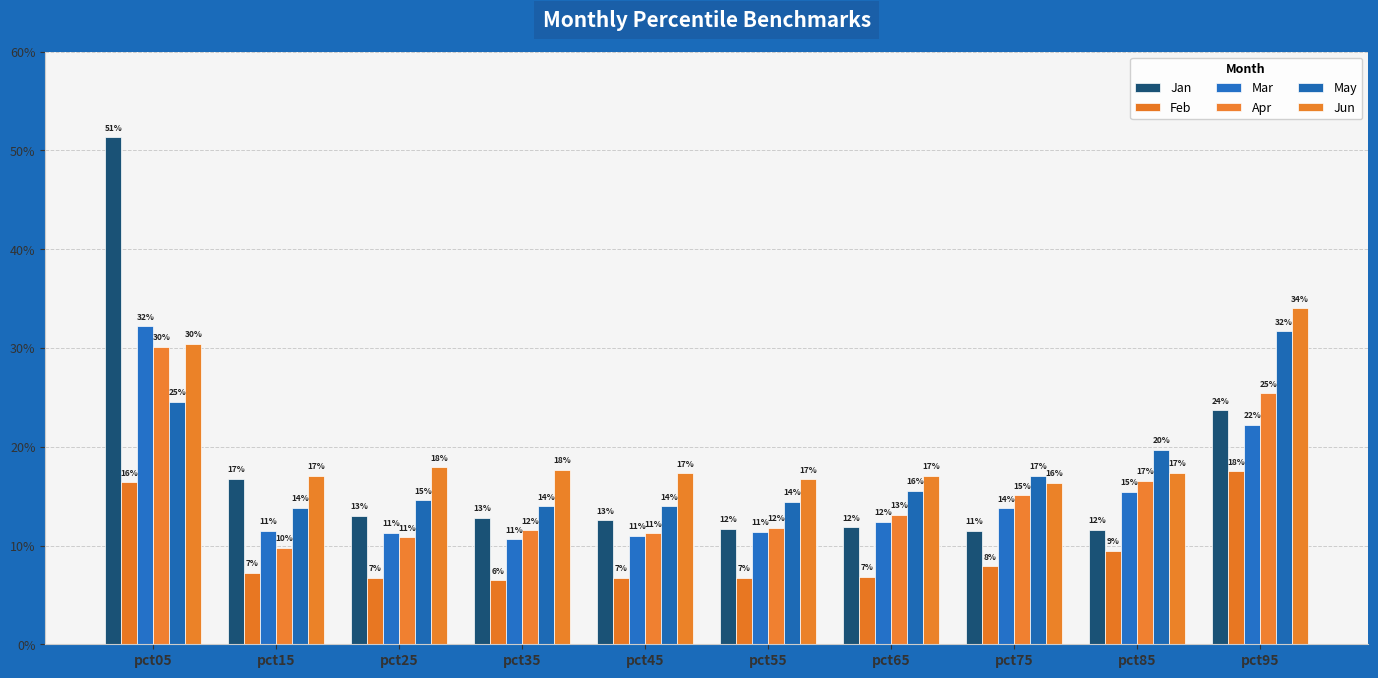

Reading left to right, extract all data points from this chart.

Jan: pct05=0.5	pct15=0.2	pct25=0.1	pct35=0.1	pct45=0.1	pct55=0.1	pct65=0.1	pct75=0.1	pct85=0.1	pct95=0.2
Feb: pct05=0.2	pct15=0.1	pct25=0.1	pct35=0.1	pct45=0.1	pct55=0.1	pct65=0.1	pct75=0.1	pct85=0.1	pct95=0.2
Mar: pct05=0.3	pct15=0.1	pct25=0.1	pct35=0.1	pct45=0.1	pct55=0.1	pct65=0.1	pct75=0.1	pct85=0.2	pct95=0.2
Apr: pct05=0.3	pct15=0.1	pct25=0.1	pct35=0.1	pct45=0.1	pct55=0.1	pct65=0.1	pct75=0.2	pct85=0.2	pct95=0.3
May: pct05=0.2	pct15=0.1	pct25=0.1	pct35=0.1	pct45=0.1	pct55=0.1	pct65=0.2	pct75=0.2	pct85=0.2	pct95=0.3
Jun: pct05=0.3	pct15=0.2	pct25=0.2	pct35=0.2	pct45=0.2	pct55=0.2	pct65=0.2	pct75=0.2	pct85=0.2	pct95=0.3